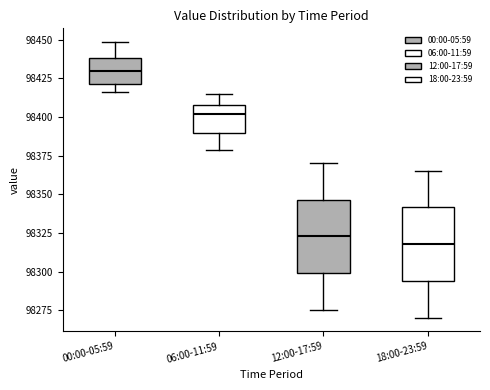

Reading left to right, transcribe this box plot: for each box, give where its median line is, the range the box spans, and where its two whiskers end, as read against the y-axis. The values are not printed on the chart, so give them approximately, as read against the axis.

00:00-05:59: median 98430, box 98420 to 98440, whiskers 98415 to 98450
06:00-11:59: median 98400, box 98390 to 98410, whiskers 98380 to 98415
12:00-17:59: median 98325, box 98300 to 98345, whiskers 98275 to 98370
18:00-23:59: median 98320, box 98295 to 98340, whiskers 98270 to 98365